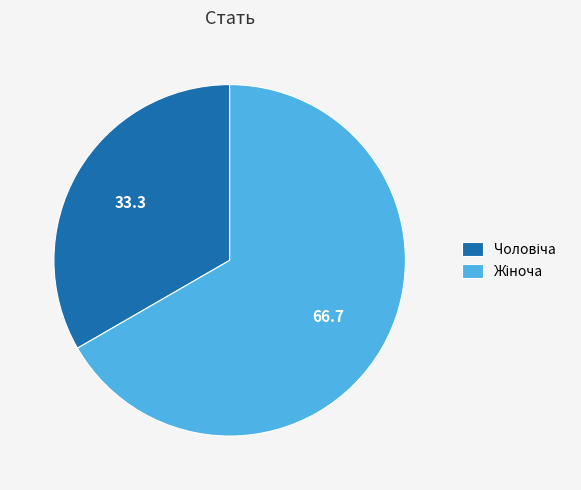

Count the number of slices in the pie.

2